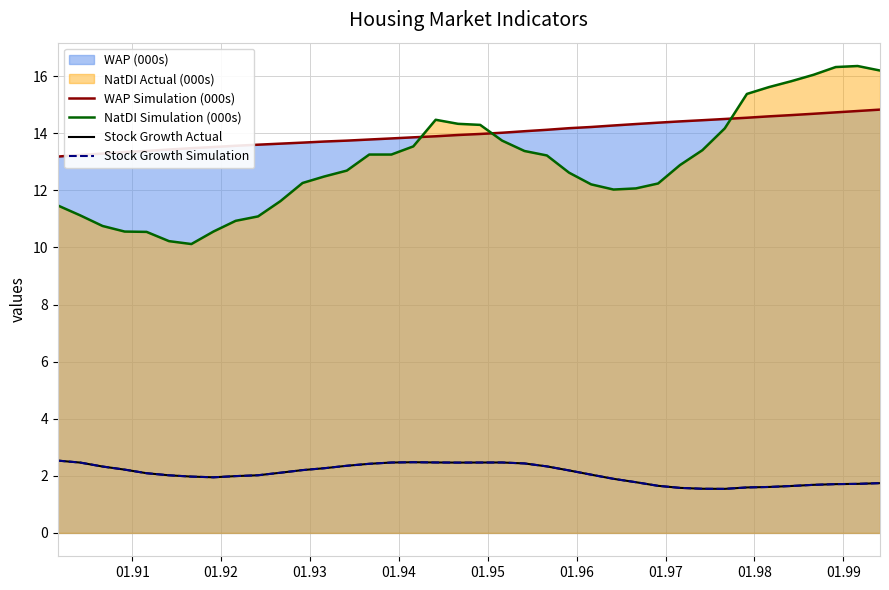

Does the chart have visible grid lines?

Yes